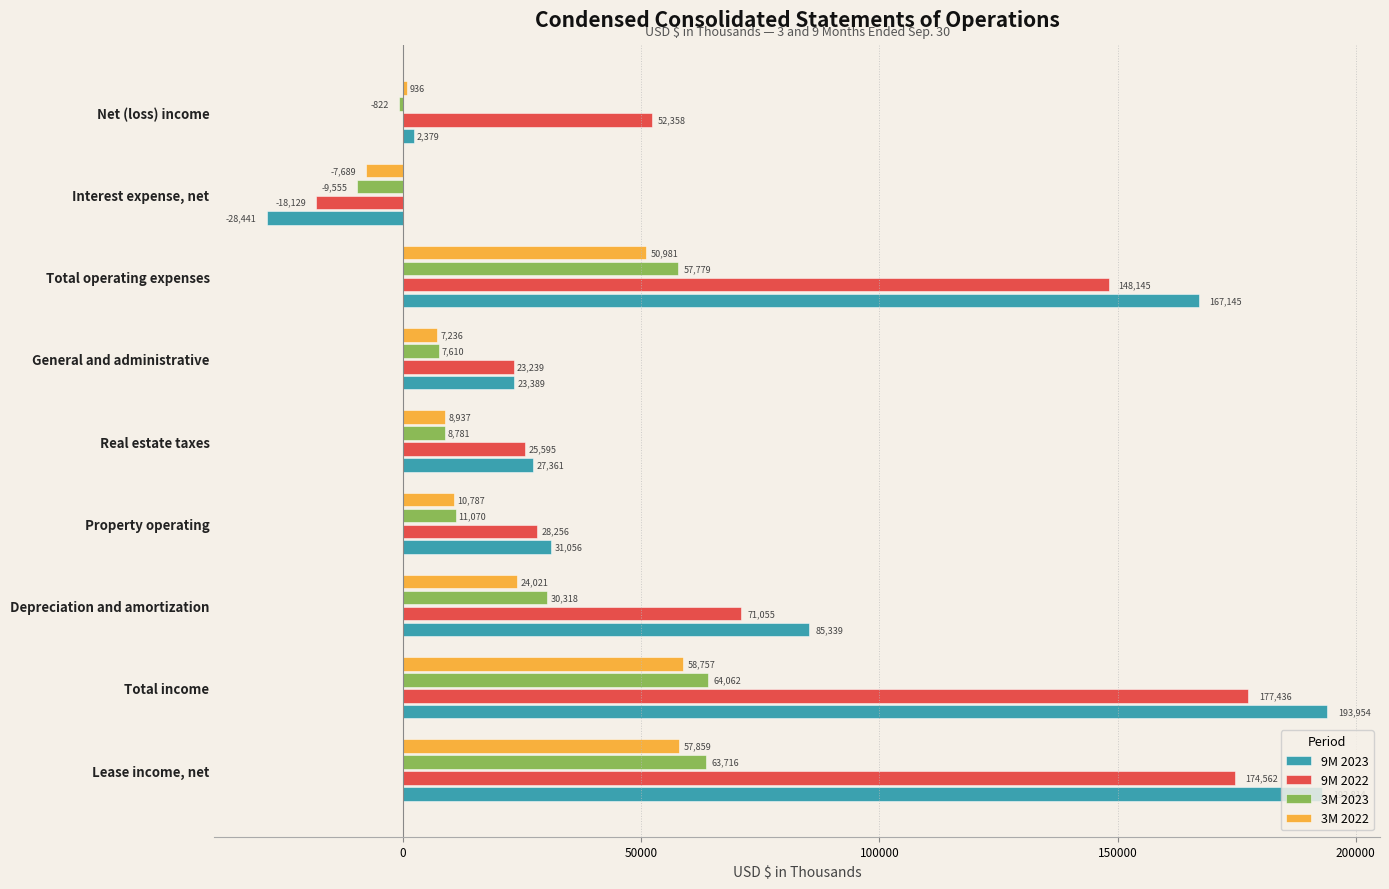

How many values in the 9M 2023 series are below 31056?

4